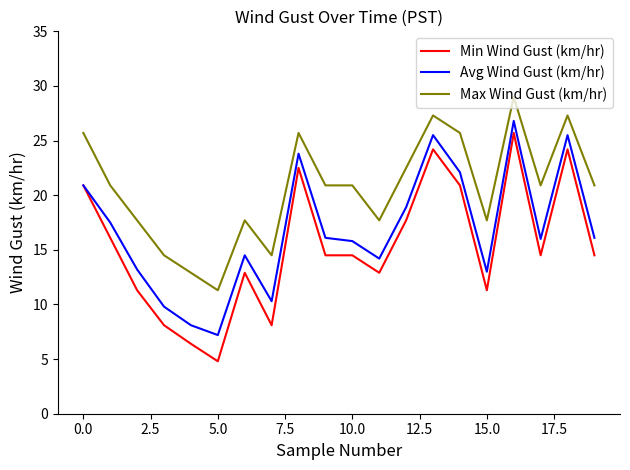

Which series has the largest total across all categories?

Max Wind Gust (km/hr)